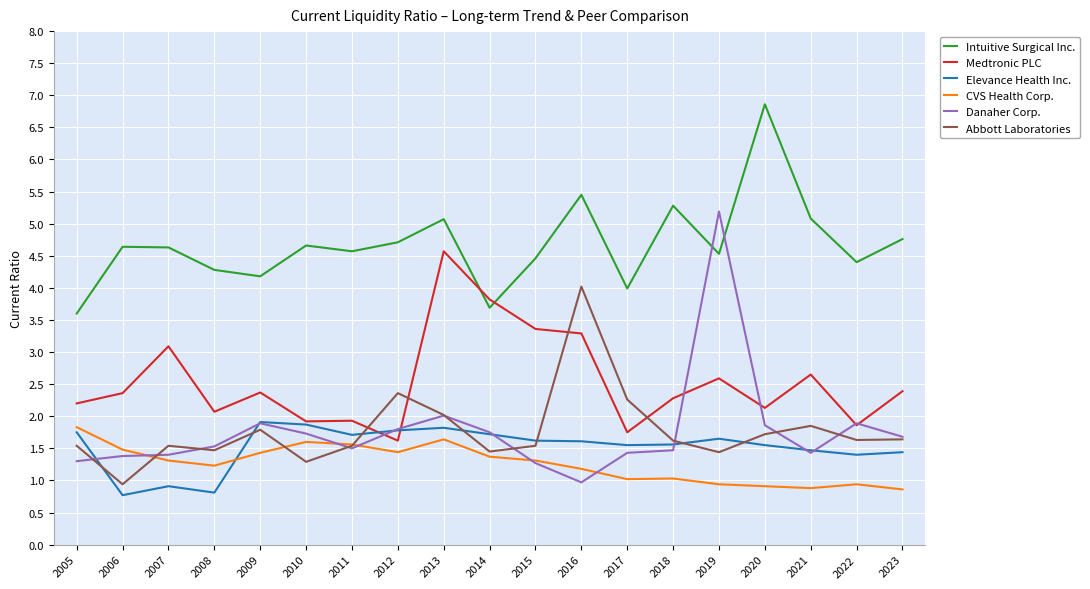

What is the sum of the CVS Health Corp. values at 2006 and 2014?

2.9